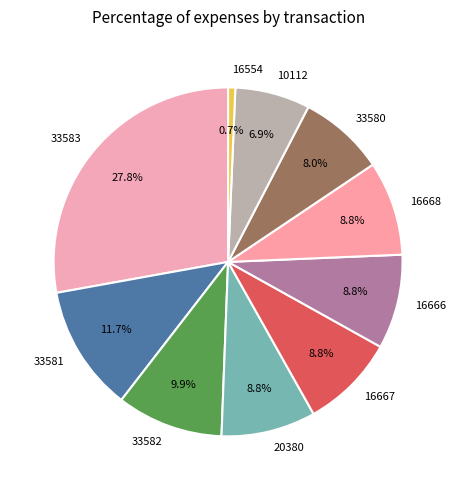

How many segments does this pie chart have?

10